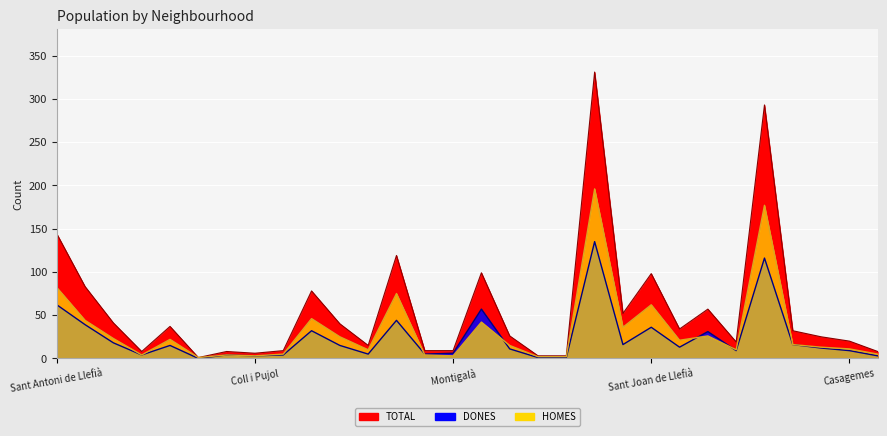

True or false: TOTAL and HOMES cross at least once.

False